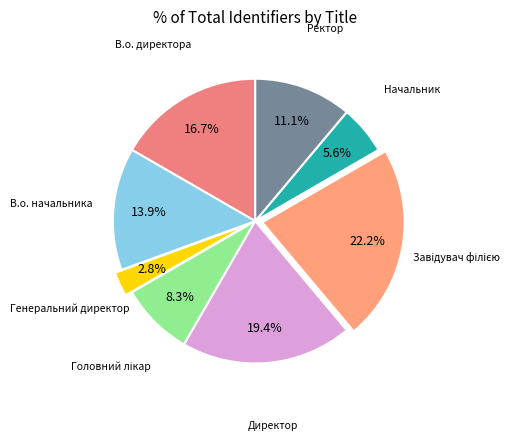

What is the smallest slice in the pie chart?

Генеральний директор